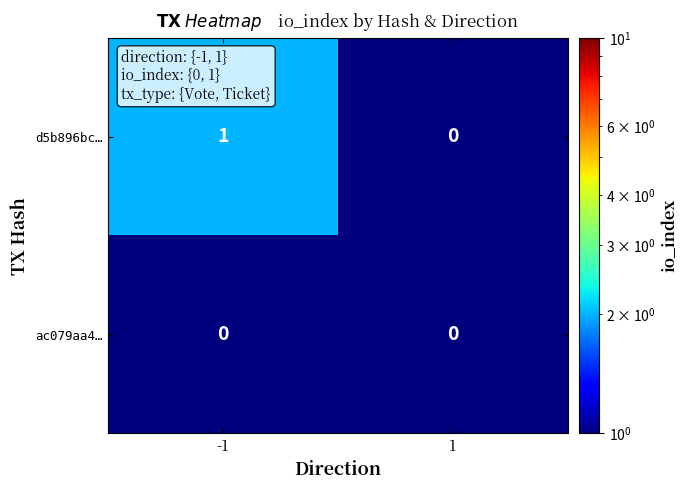

Reading left to right, what are all the values shown in this chart?

d5b896bc…: -1=1	1=0
ac079aa4…: -1=0	1=0